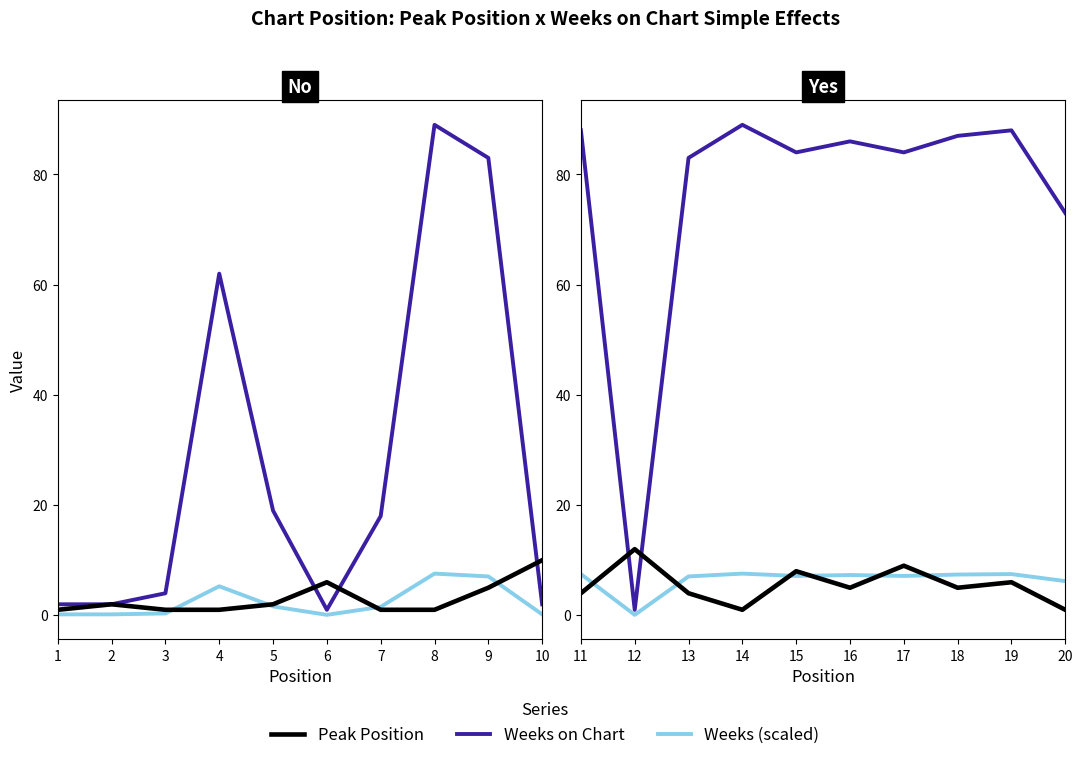

Between 18 and 14, which is larger?

18